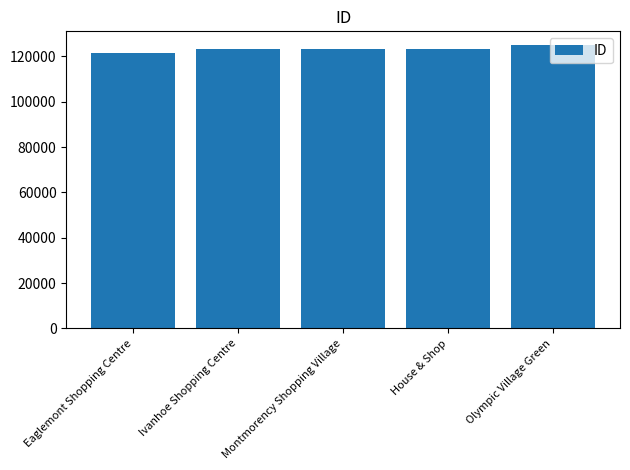

What is the sum of all values?

616659